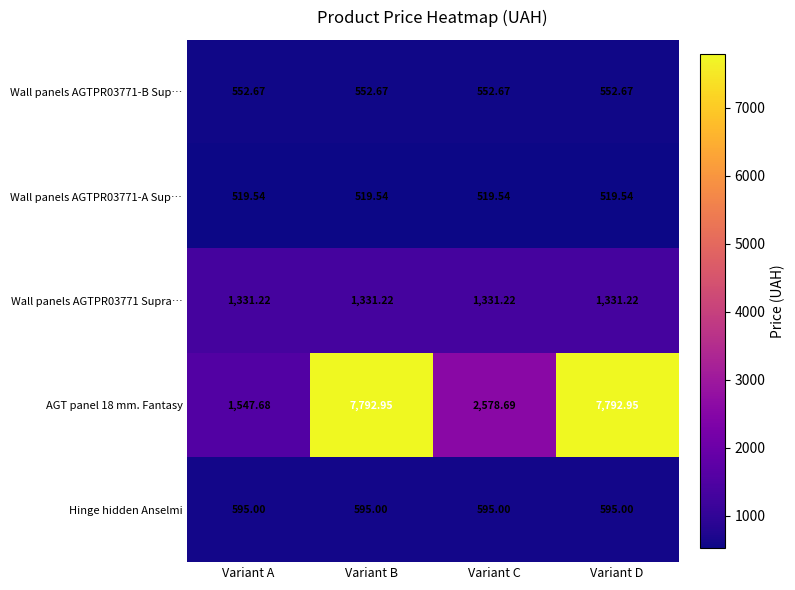

Is the value of Hinge hidden Anselmi at Variant C greater than the value of AGT panel 18 mm. Fantasy at Variant C?

No